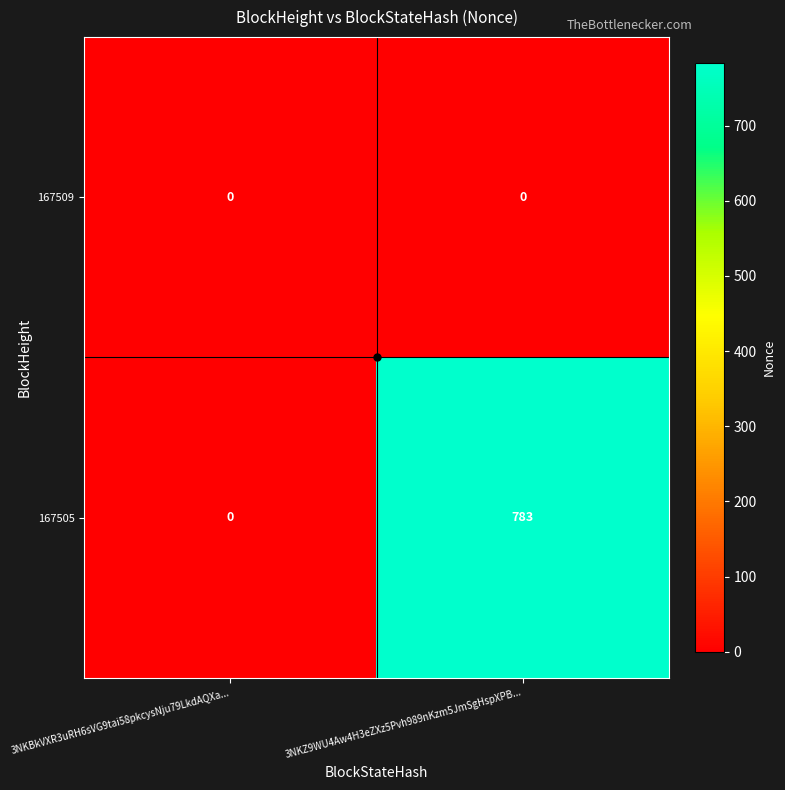

At which category does the chart reach its peak across all series?

3NKZ9WU4Aw4H3eZXz5Pvh989nKzm5JmSgHspXPB...